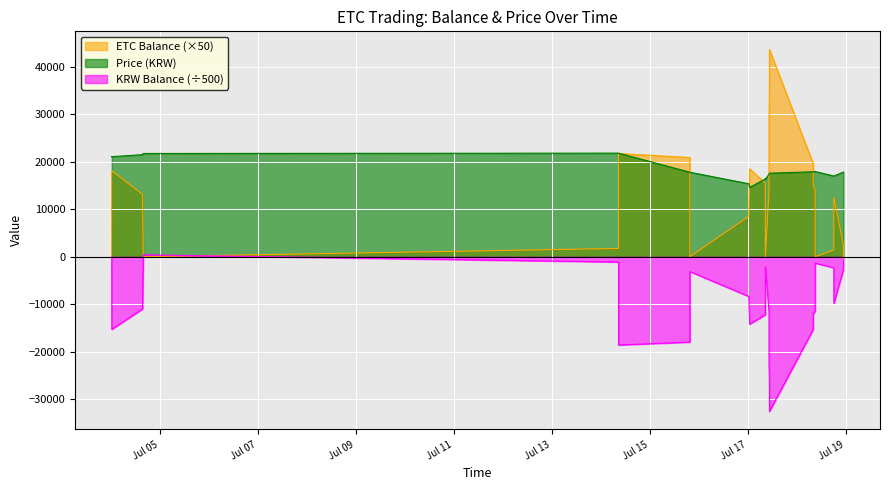

What is the sum of the ETC Balance values at 2017-07-17 10:36:06 and 2017-07-14 08:40:47?

38960.2